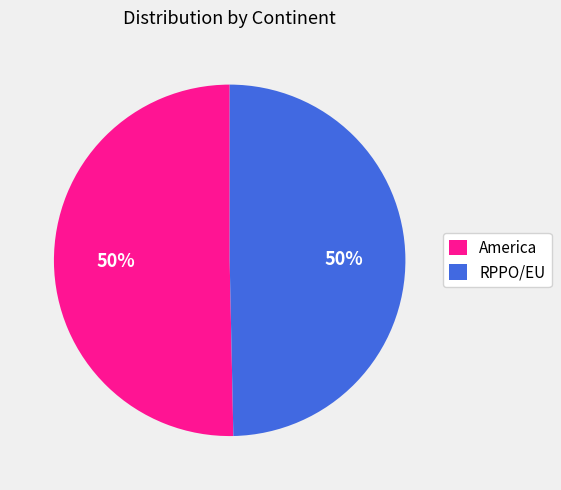

Do America and RPPO/EU together represent more than half of the pie?

Yes